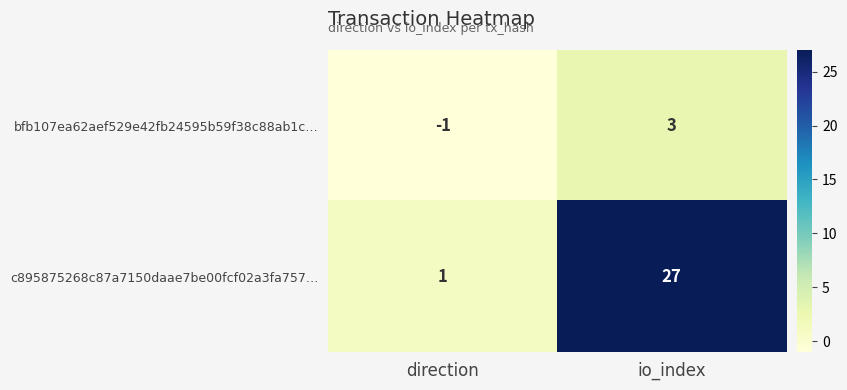

Which series has the largest range (max minus min)?

c895875268c87a7150daae7be00fcf02a3fa757…